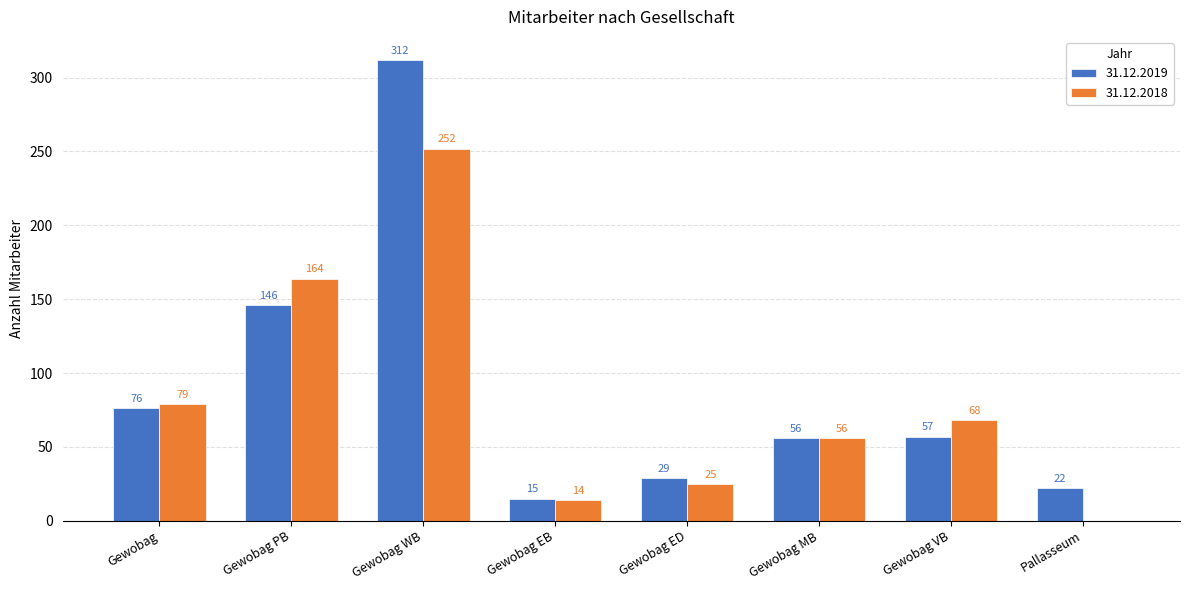

Which series has the largest range (max minus min)?

31.12.2019